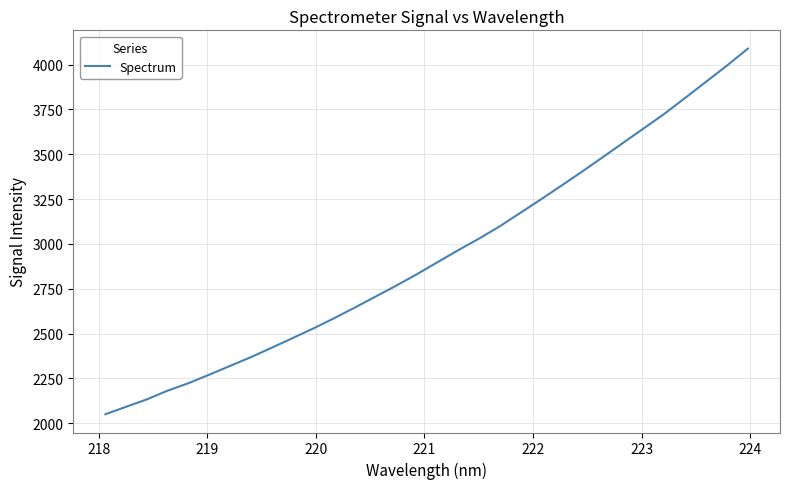

What is the maximum value shown in the chart?

4089.4